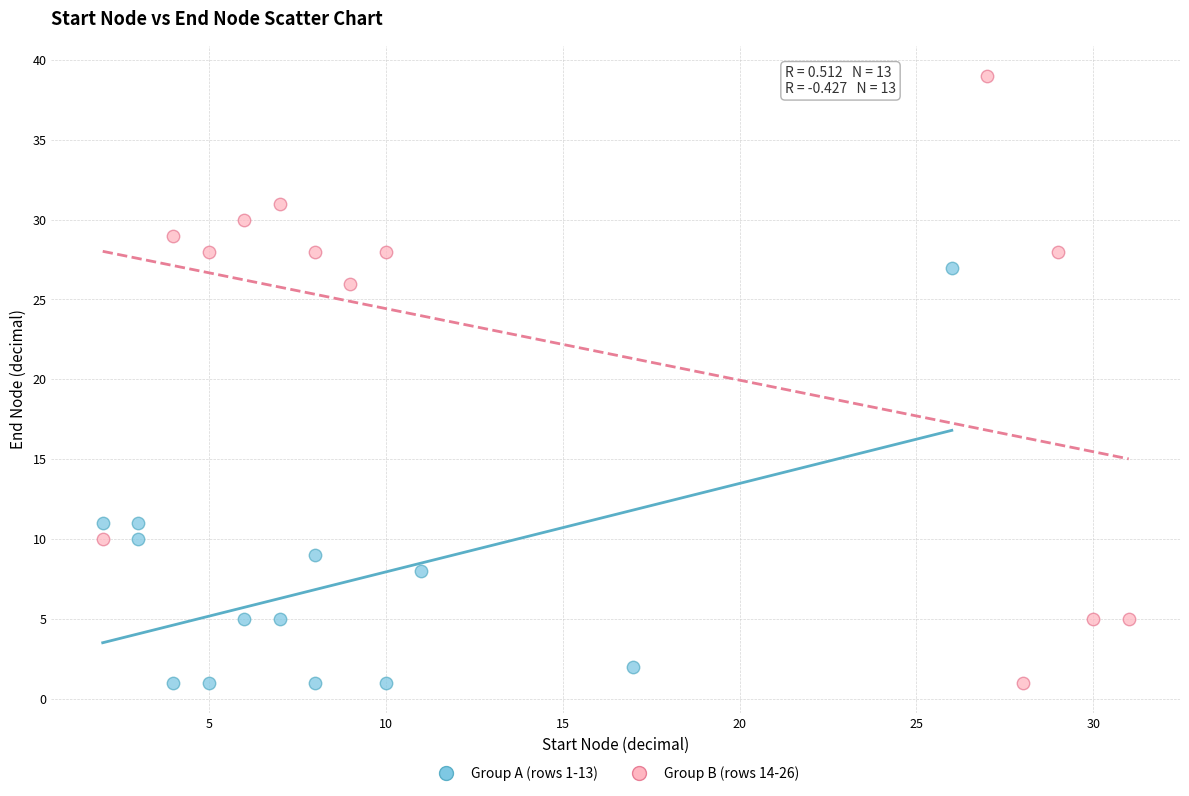

Which series reaches the maximum Y coordinate?

Group B (rows 14-26)